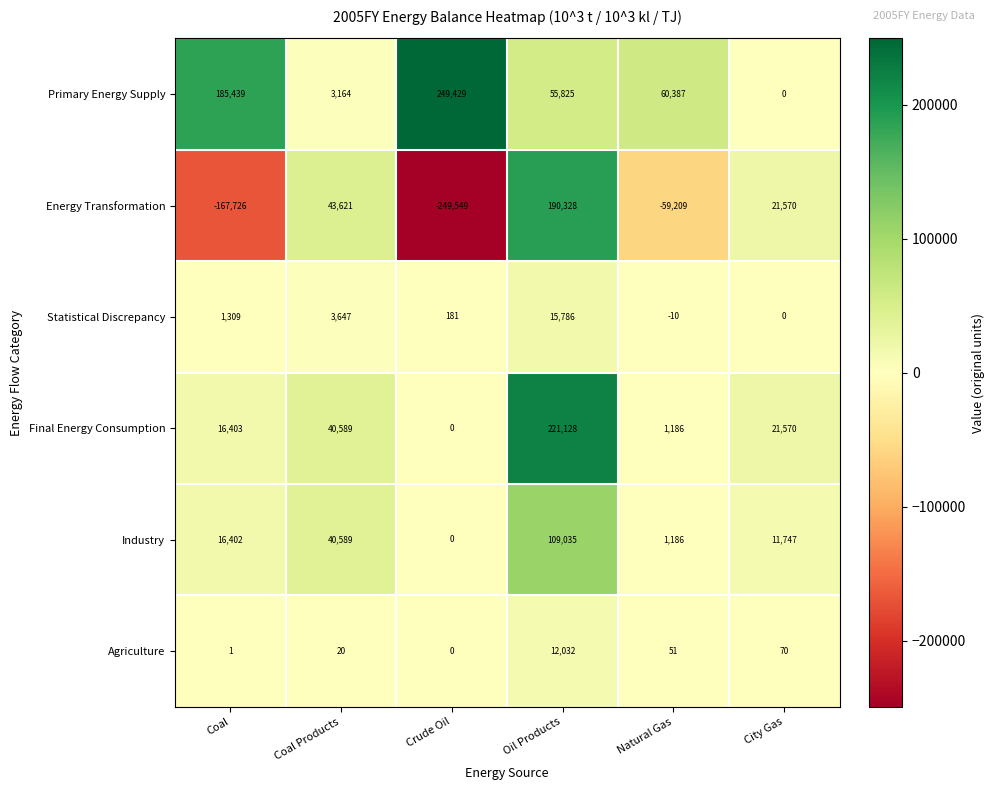

Where is Industry nearest to the value 54517?

Coal Products